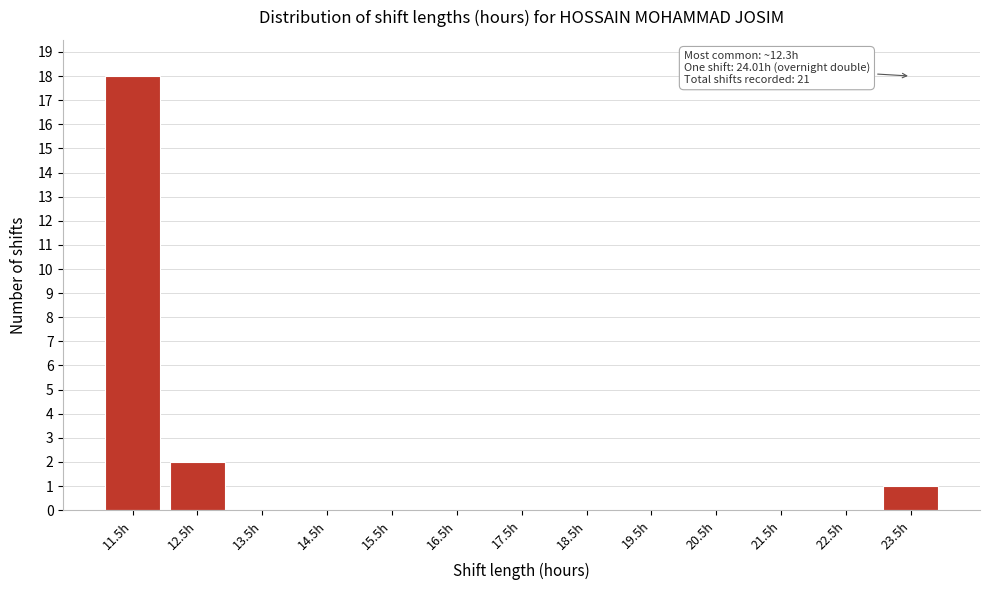

Reading left to right, what are all the values shown in this chart?

11.5h=18	12.5h=2	13.5h=0	14.5h=0	15.5h=0	16.5h=0	17.5h=0	18.5h=0	19.5h=0	20.5h=0	21.5h=0	22.5h=0	23.5h=1